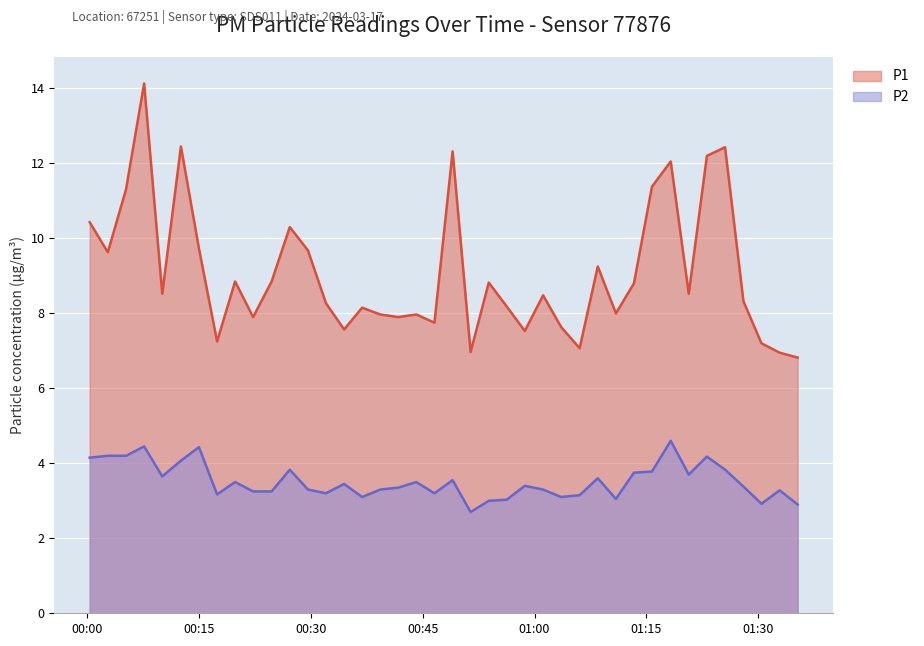

List the series in order of their peak value, highest first.

P1, P2